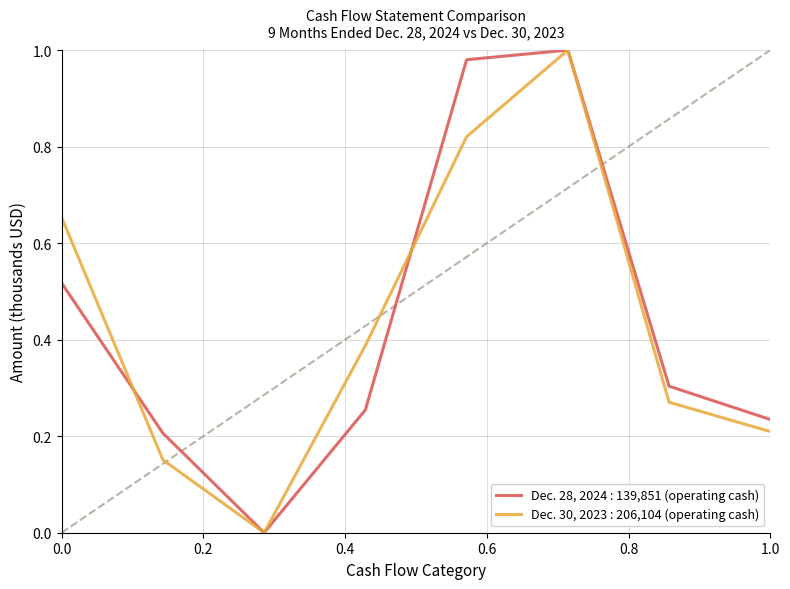

List the series in order of their overall mean, lowest first.

Dec. 30, 2023 : 206,104 (operating cash), Dec. 28, 2024 : 139,851 (operating cash)